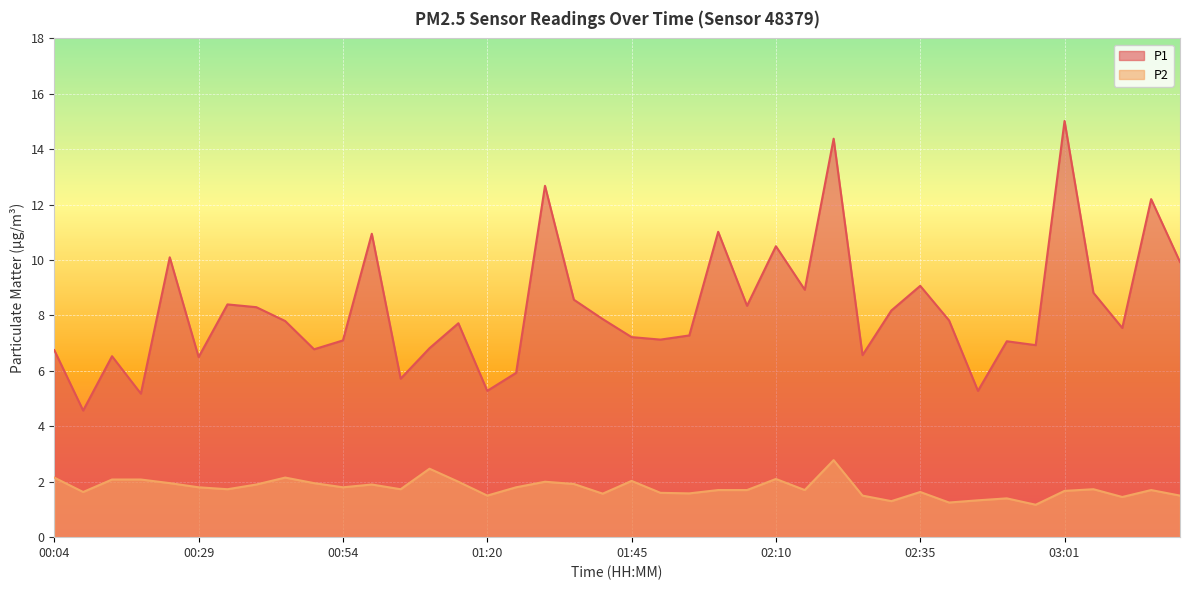

At which category is the sum across all series the highest?

02:20